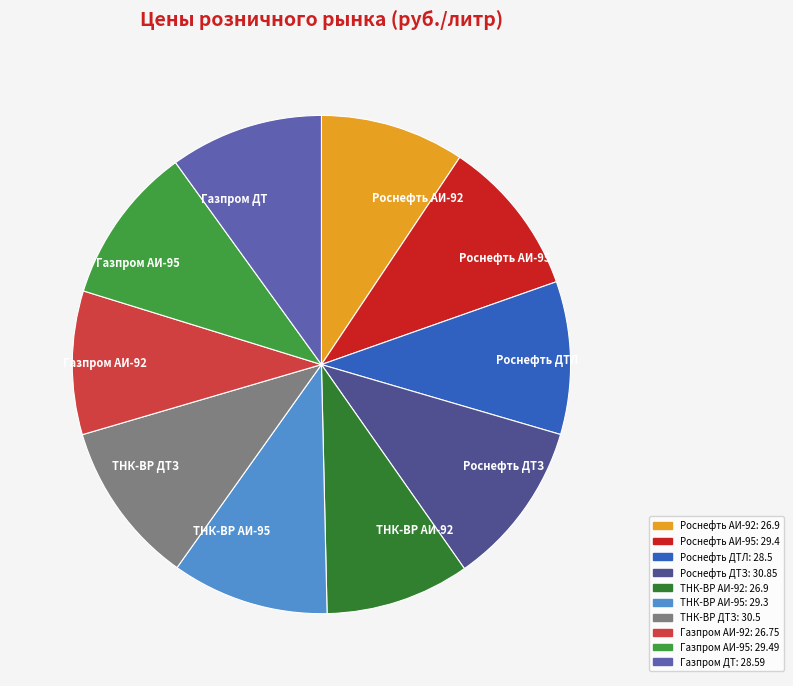

How many segments does this pie chart have?

10